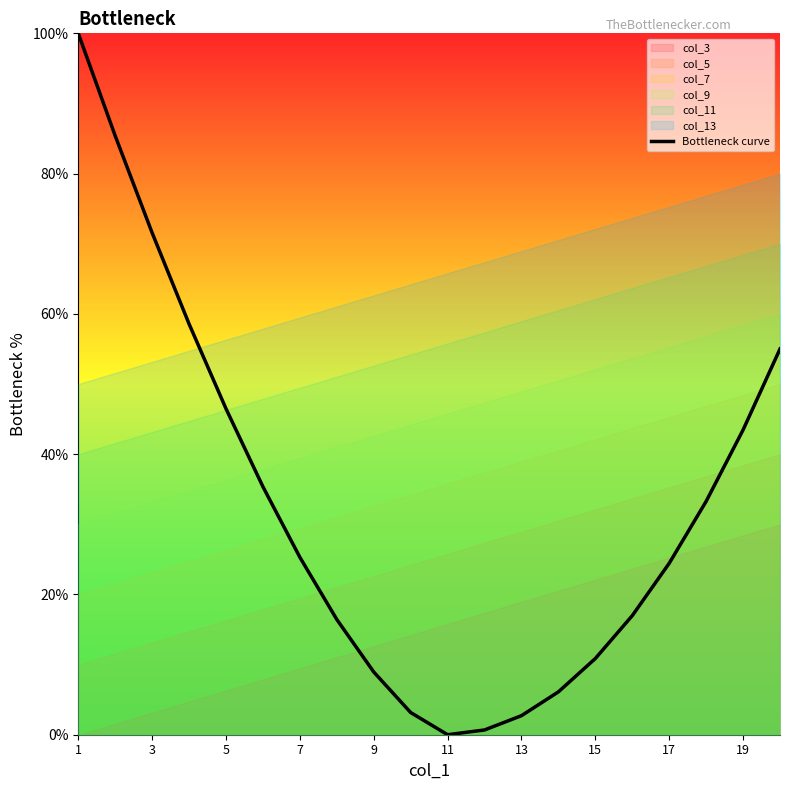

At which category does the chart reach its peak across all series?

1